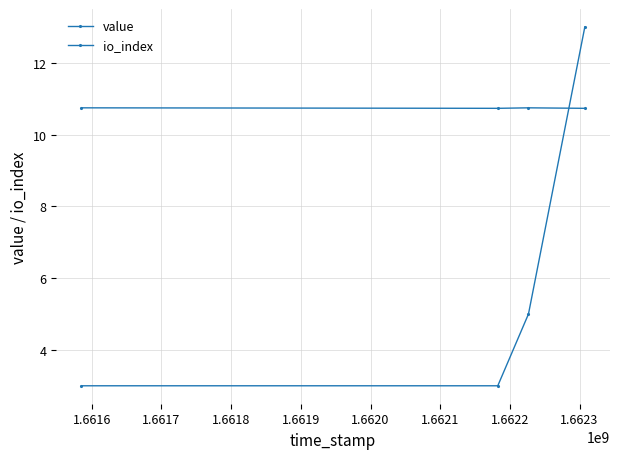

How many distinct data groups are displayed?

2